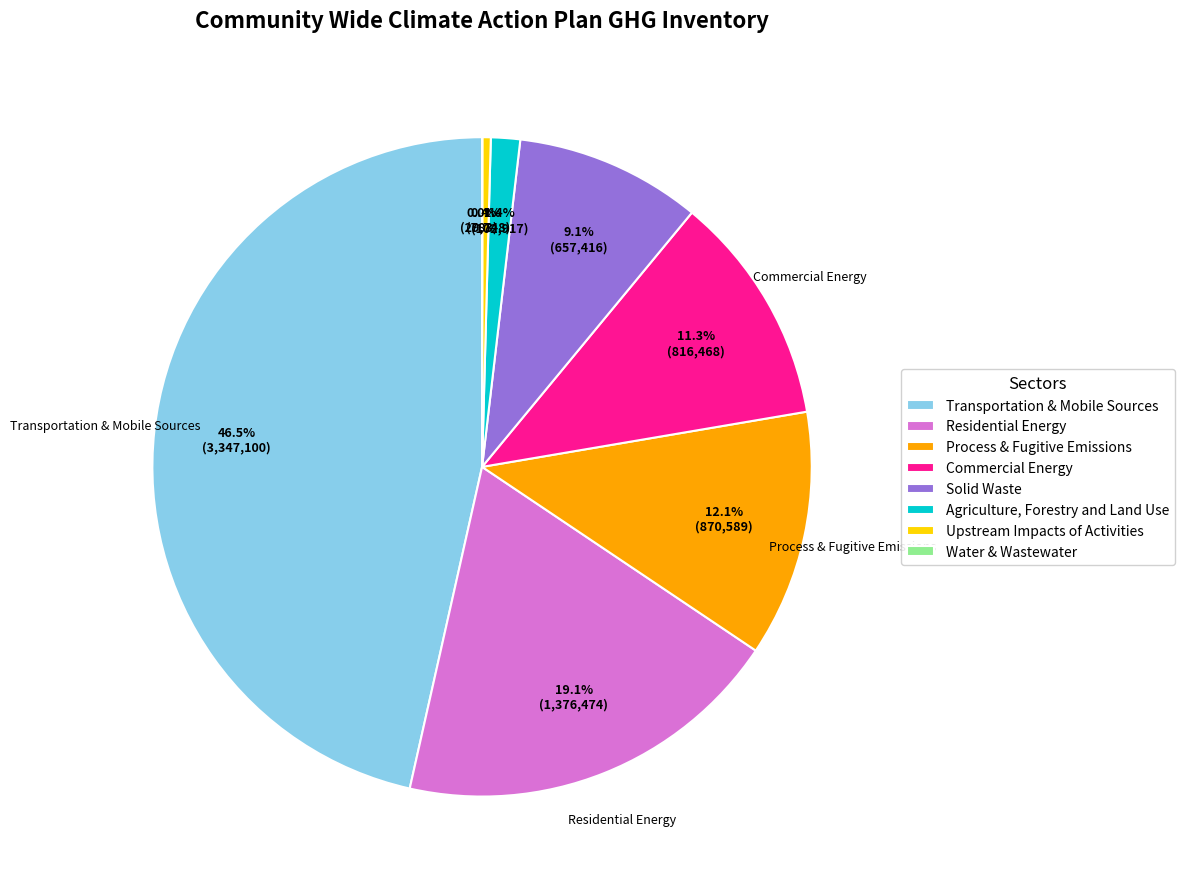

Which category has the biggest portion of the pie?

Transportation & Mobile Sources